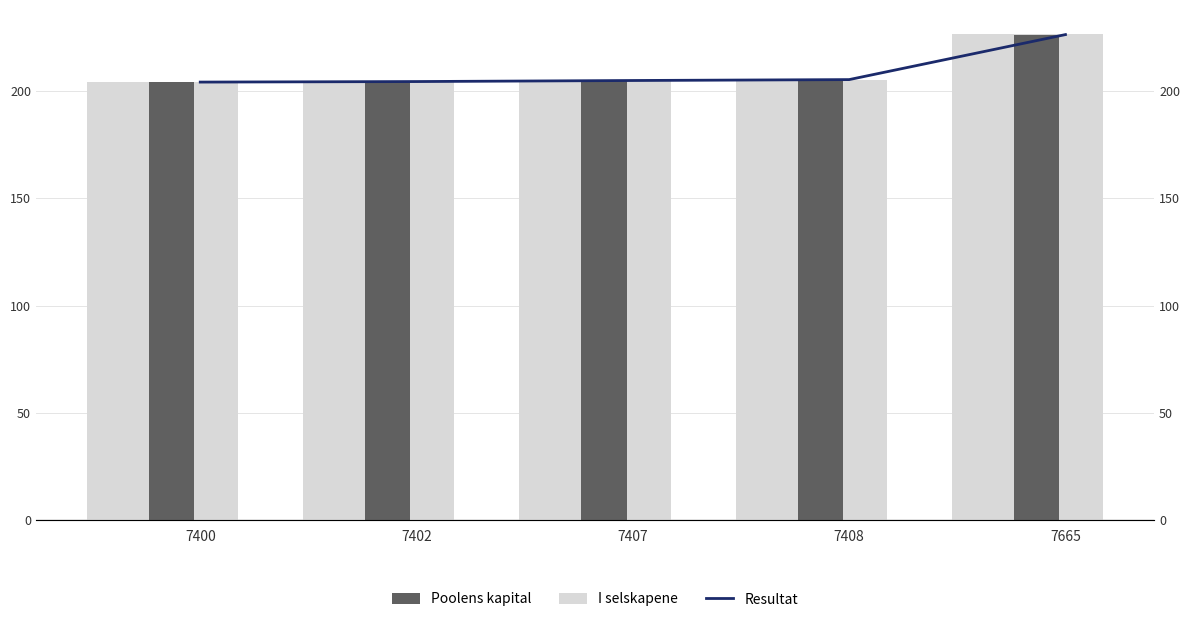

Between 7400 and 7665, which series saw the biggest shift?

I selskapene